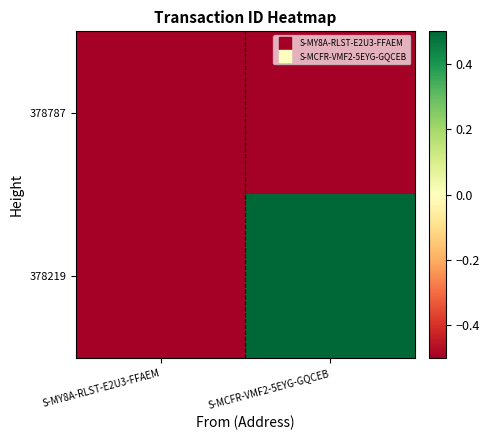

List the series in order of their peak value, highest first.

378219, 378787